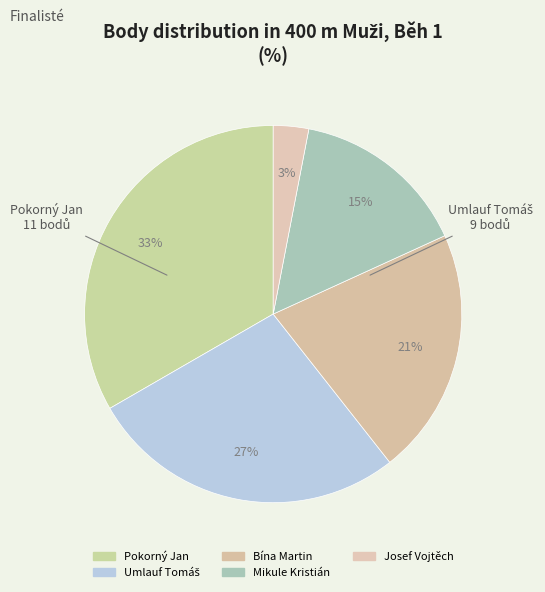

The Bína Martin slice represents 21% of the pie. True or false?

True